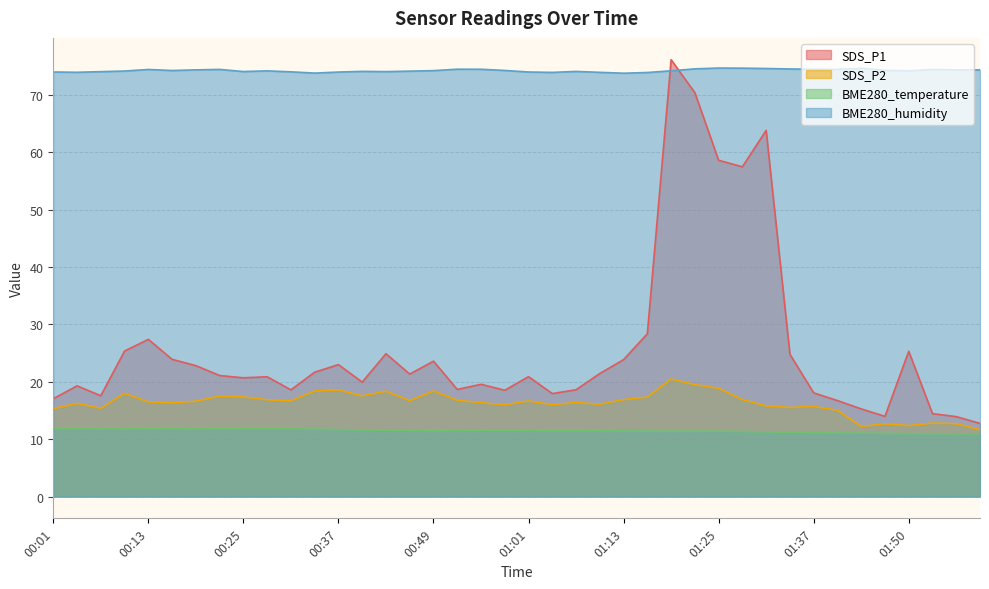

Where is the first local maximum for BME280_humidity?

00:13